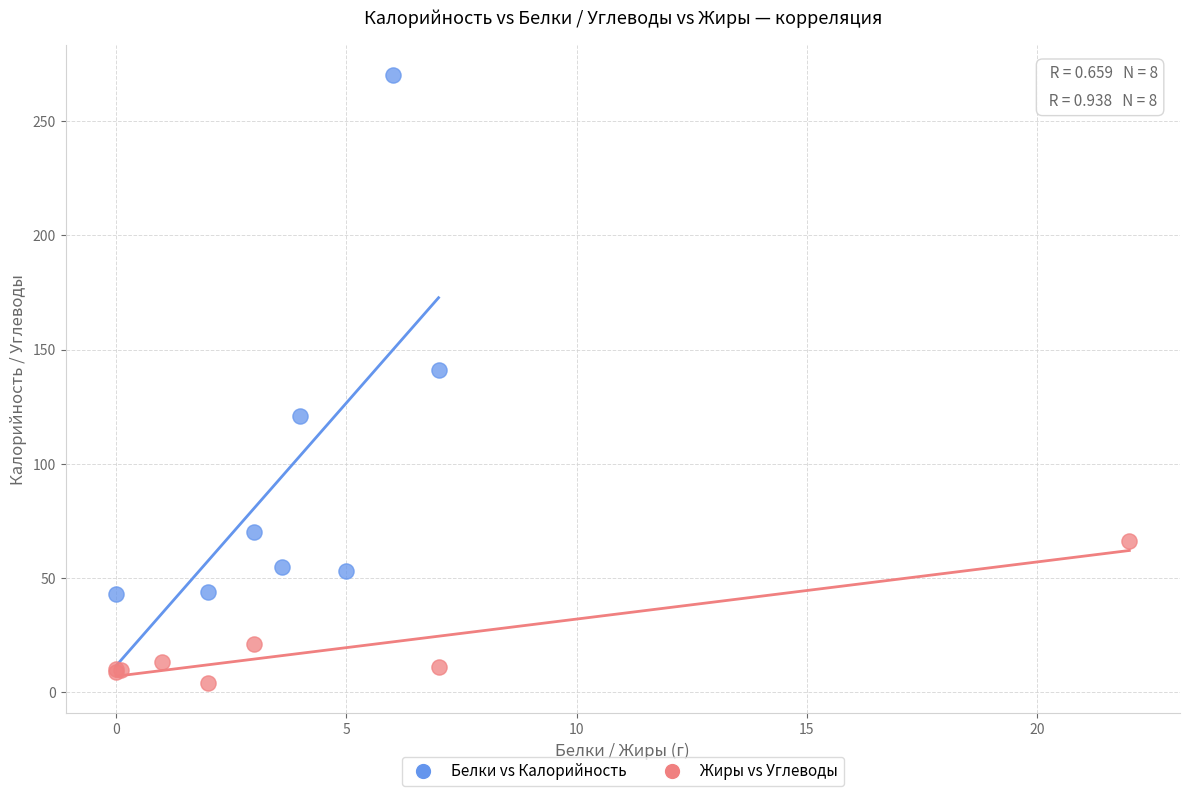

What are all the series names shown in the legend?

Белки vs Калорийность, Жиры vs Углеводы